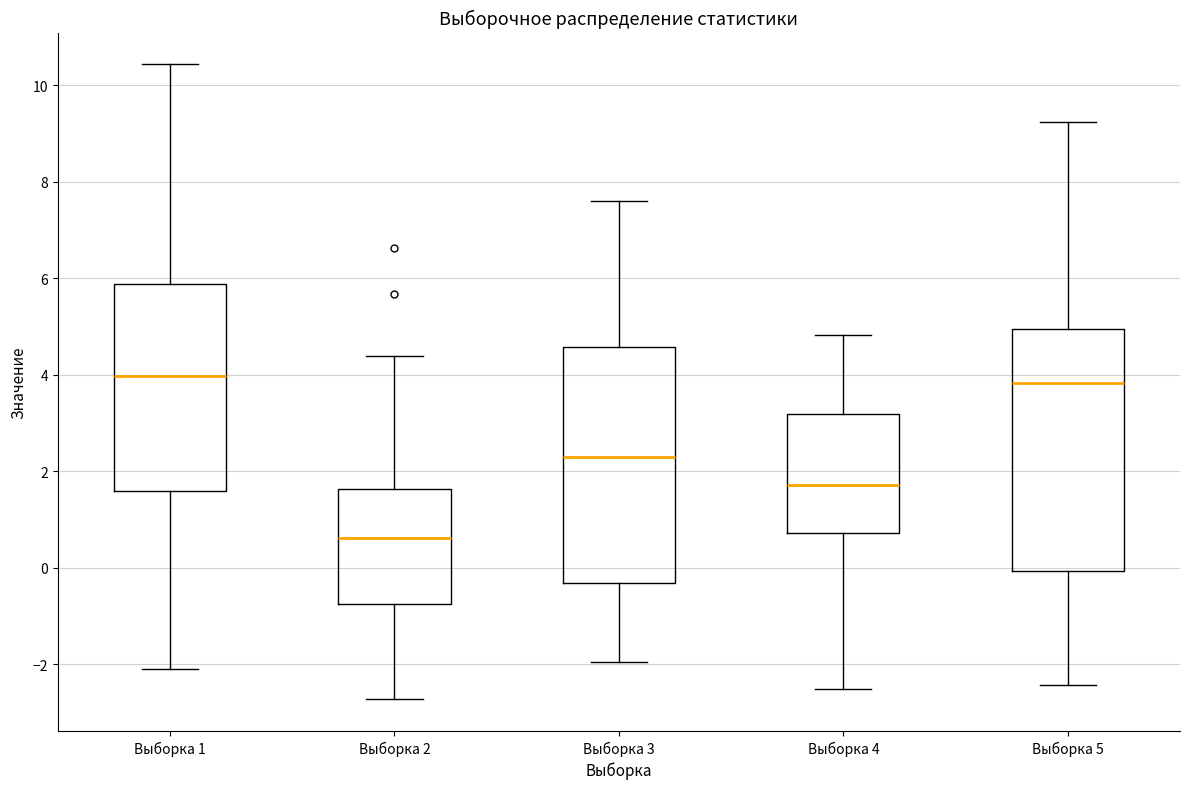

Reading left to right, read every box against the y-axis: the position of its median line, the range the box covers, and the ends of its whiskers. The values are not printed on the chart, so give them approximately, as read against the axis.

Выборка 1: median 4.0, box 1.6 to 5.8, whiskers -2.0 to 10.4
Выборка 2: median 0.6, box -0.8 to 1.6, whiskers -2.8 to 4.4
Выборка 3: median 2.2, box -0.4 to 4.6, whiskers -2.0 to 7.6
Выборка 4: median 1.8, box 0.8 to 3.2, whiskers -2.6 to 4.8
Выборка 5: median 3.8, box 0.0 to 5.0, whiskers -2.4 to 9.2